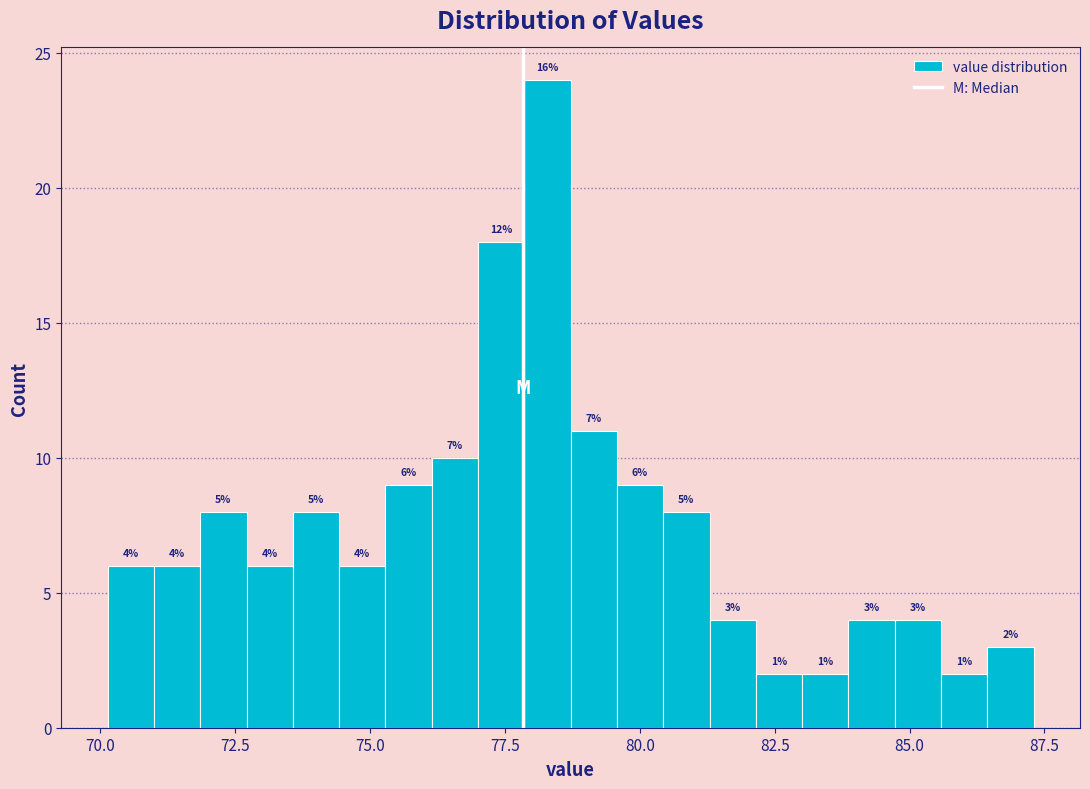

Around what value on the x-axis is the tallest bar? Give the approximate position of its centre, as read against the axis.

78.5